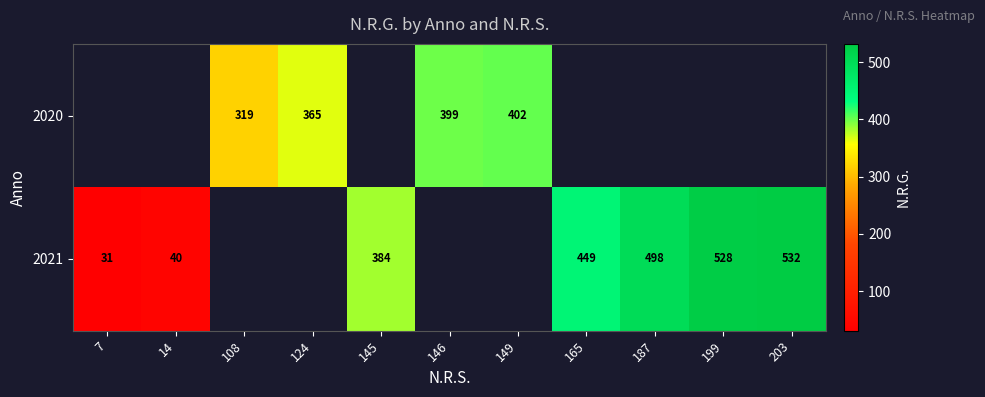

True or false: 2020 has a value of 128 at 108.

False